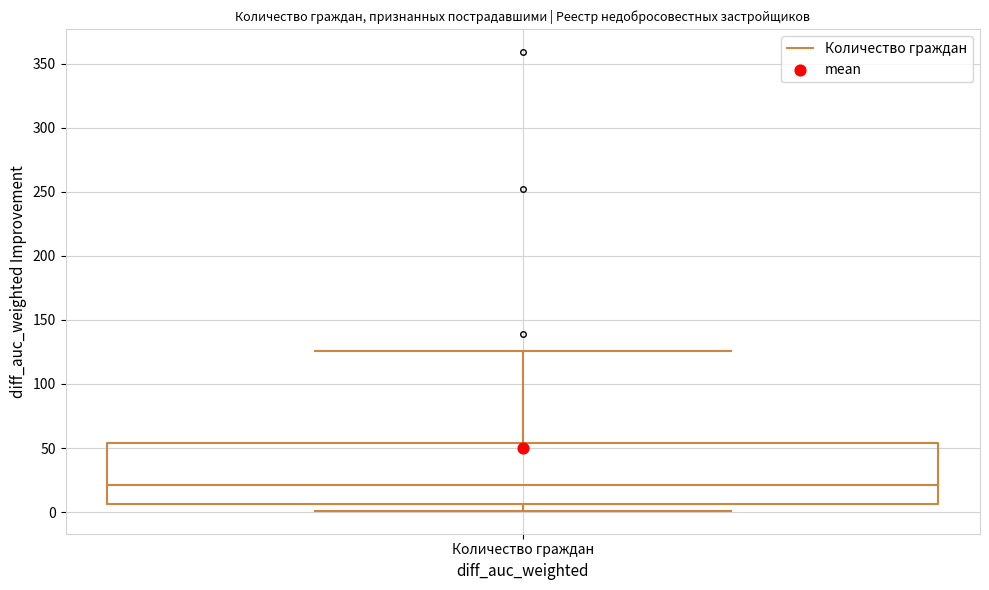

Read this box plot against the y-axis: the position of the median line, the range covered by the box, and the ends of both whiskers. The values are not printed on the chart, so give them approximately, as read against the axis.

median 20, box 5 to 55, whiskers 0 to 125